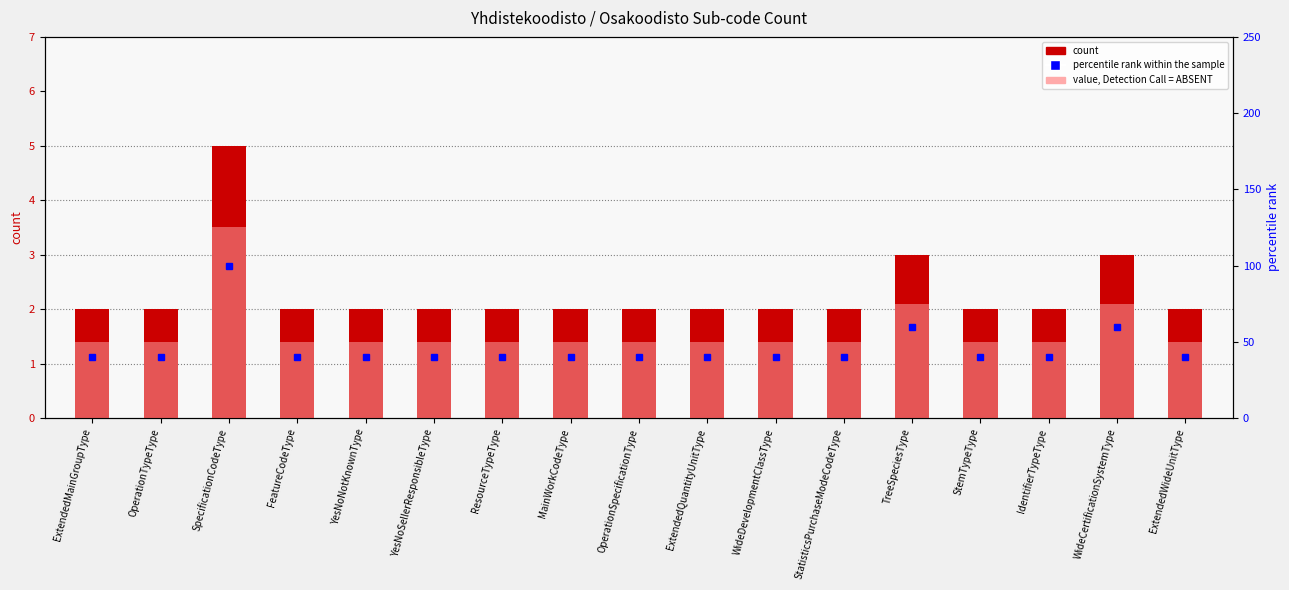

Is it true that count equals 1 at WideDevelopmentClassType?

False